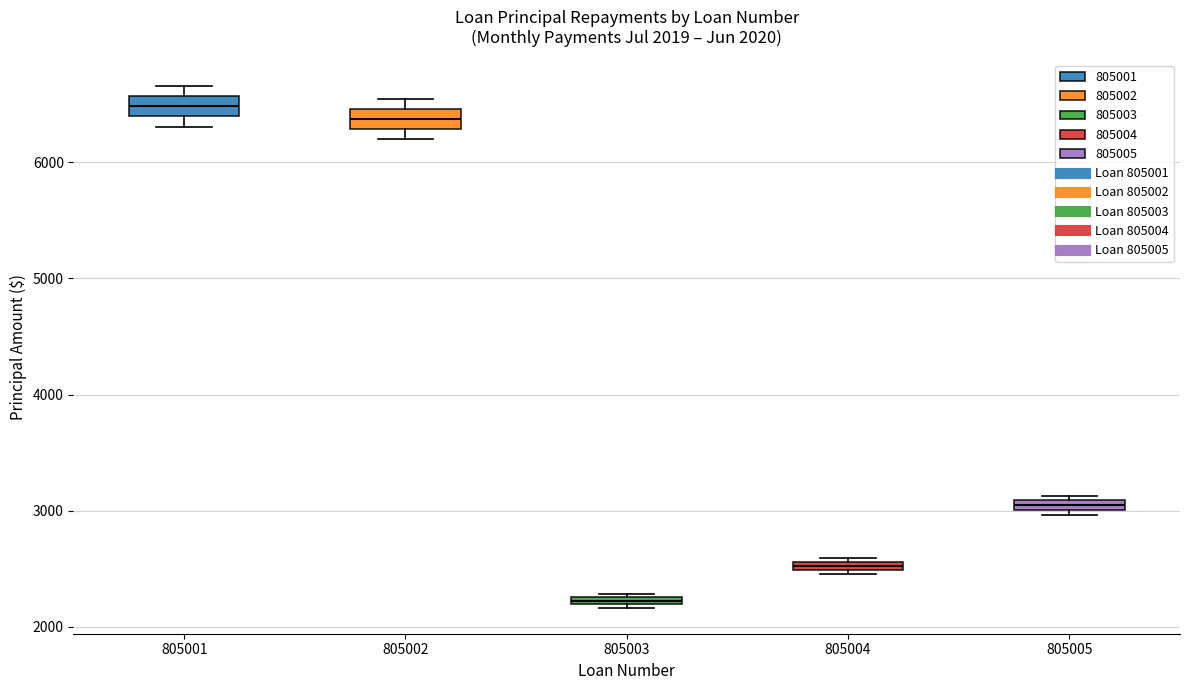

Which box has the highest median line?

805001